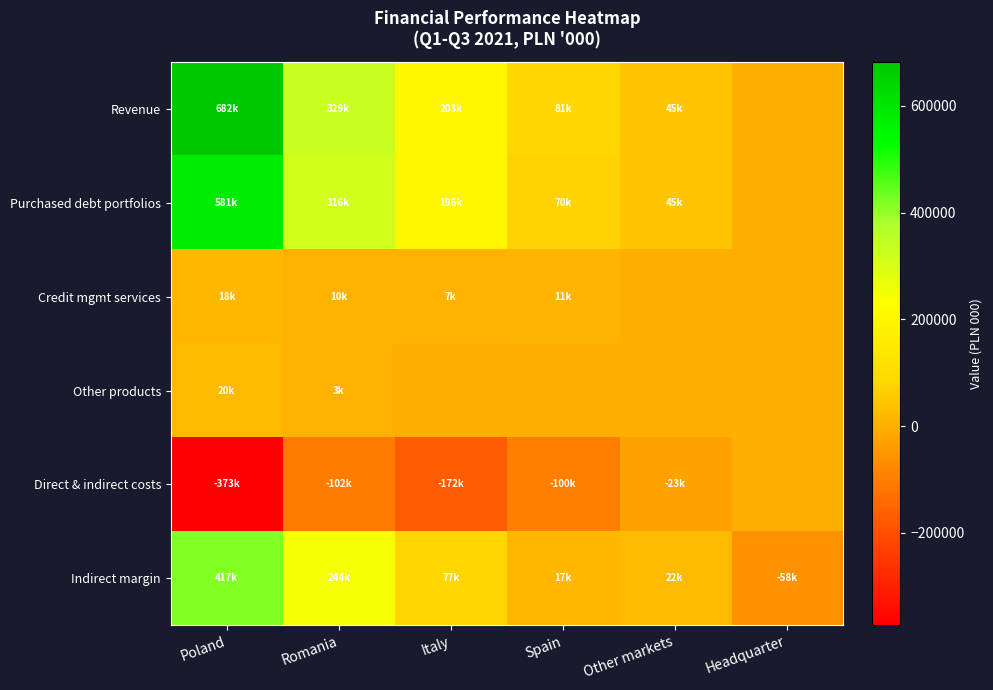

Between Other markets and Poland, which is larger?

Poland